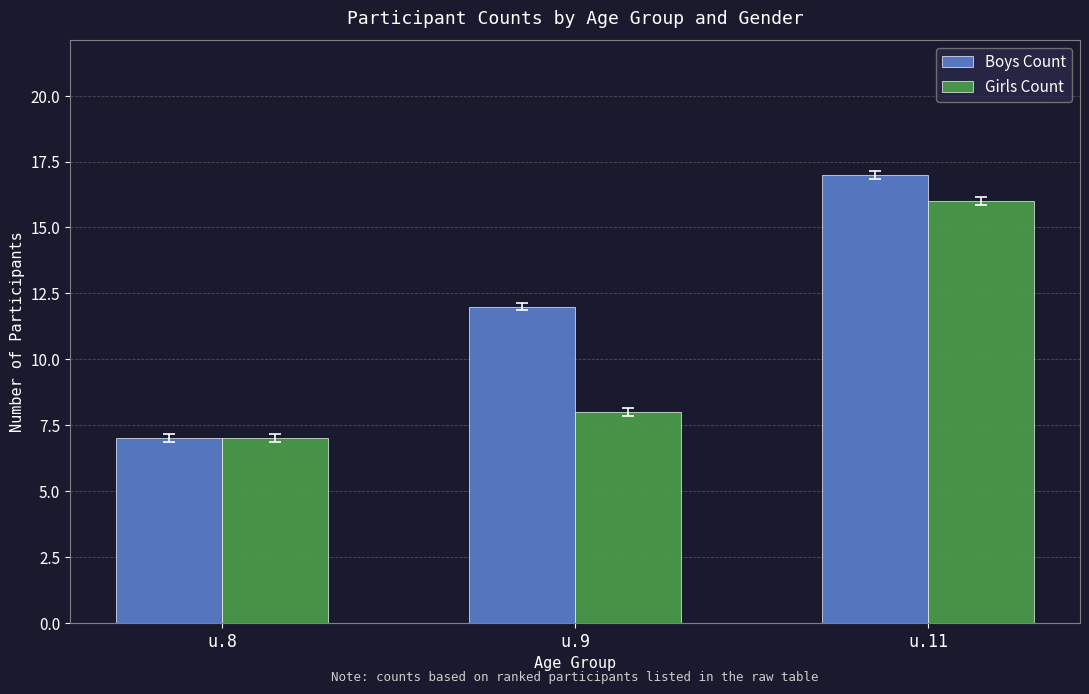

At u.9, list the series in order from largest to smallest.

Boys Count, Girls Count